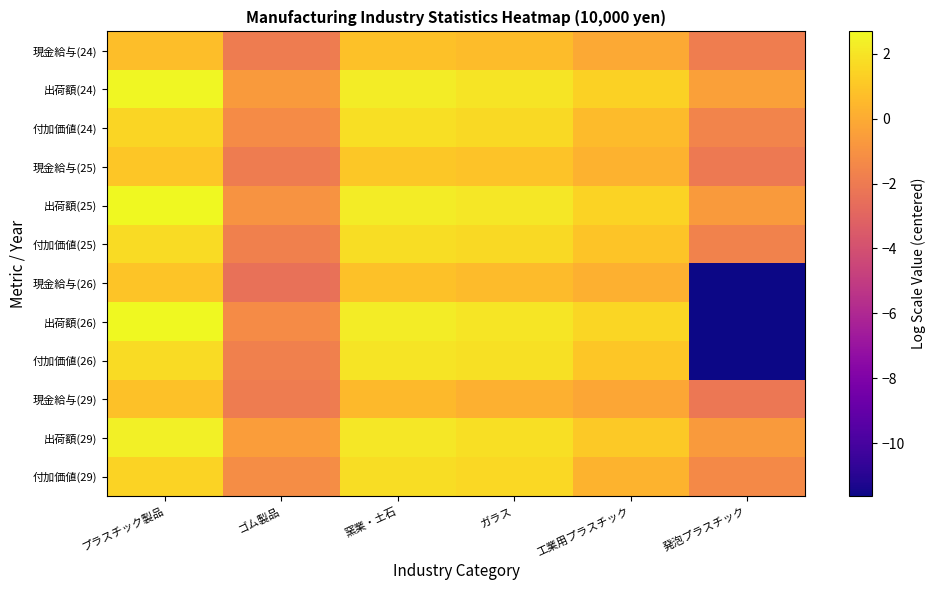

Reading left to right, transcribe all the data shown in this chart.

現金給与(24): プラスチック製品=0.7	ゴム製品=-1.9	窯業・土石=0.8	ガラス=0.6	工業用プラスチック=-0.1	発泡プラスチック=-1.9
出荷額(24): プラスチック製品=2.6	ゴム製品=-0.6	窯業・土石=2.3	ガラス=2.0	工業用プラスチック=1.4	発泡プラスチック=-0.4
付加価値(24): プラスチック製品=1.5	ゴム製品=-1.2	窯業・土石=1.8	ガラス=1.7	工業用プラスチック=0.6	発泡プラスチック=-1.6
現金給与(25): プラスチック製品=1.0	ゴム製品=-1.9	窯業・土石=1.0	ガラス=0.9	工業用プラスチック=0.3	発泡プラスチック=-2.0
出荷額(25): プラスチック製品=2.6	ゴム製品=-0.9	窯業・土石=2.3	ガラス=2.1	工業用プラスチック=1.4	発泡プラスチック=-0.6
付加価値(25): プラスチック製品=1.7	ゴム製品=-1.7	窯業・土石=1.8	ガラス=1.6	工業用プラスチック=0.9	発泡プラスチック=-1.6
現金給与(26): プラスチック製品=0.9	ゴム製品=-2.4	窯業・土石=0.8	ガラス=0.6	工業用プラスチック=0.2	発泡プラスチック=-11.6
出荷額(26): プラスチック製品=2.7	ゴム製品=-1.3	窯業・土石=2.3	ガラス=2.0	工業用プラスチック=1.5	発泡プラスチック=-11.6
付加価値(26): プラスチック製品=1.7	ゴム製品=-1.7	窯業・土石=2.0	ガラス=1.9	工業用プラスチック=1.0	発泡プラスチック=-11.6
現金給与(29): プラスチック製品=0.8	ゴム製品=-1.9	窯業・土石=0.5	ガラス=0.2	工業用プラスチック=-0.2	発泡プラスチック=-2.2
出荷額(29): プラスチック製品=2.4	ゴム製品=-0.5	窯業・土石=2.1	ガラス=1.8	工業用プラスチック=1.1	発泡プラスチック=-0.7
付加価値(29): プラスチック製品=1.4	ゴム製品=-1.2	窯業・土石=1.8	ガラス=1.6	工業用プラスチック=0.3	発泡プラスチック=-1.4